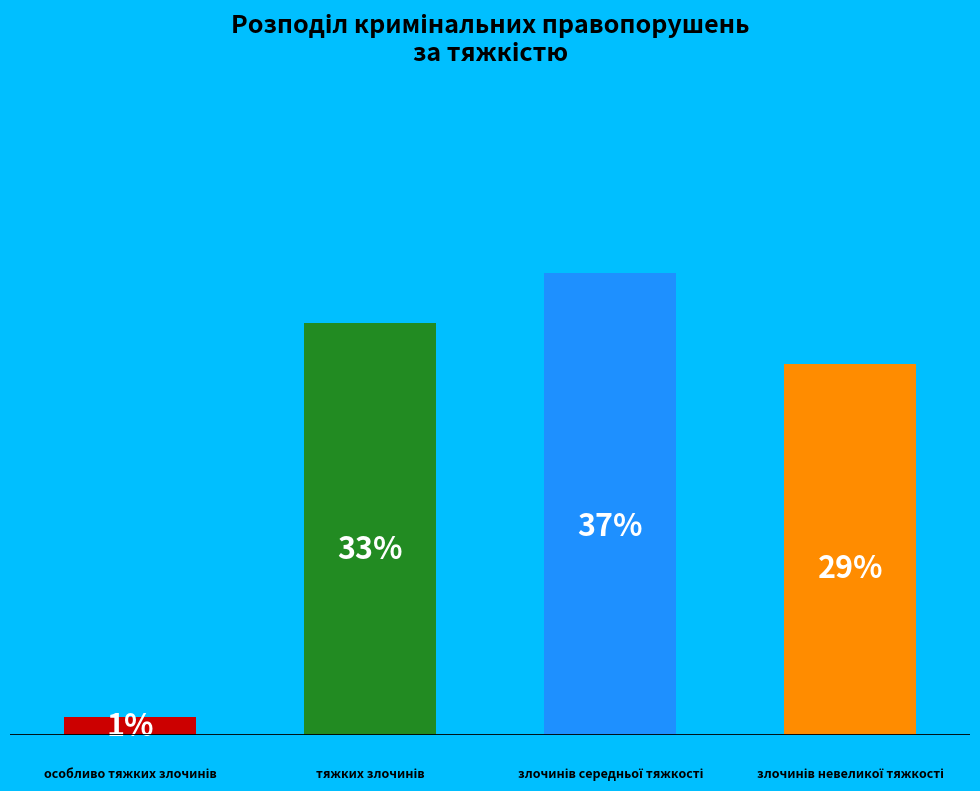

The тяжких злочинів slice represents 33% of the pie. True or false?

True